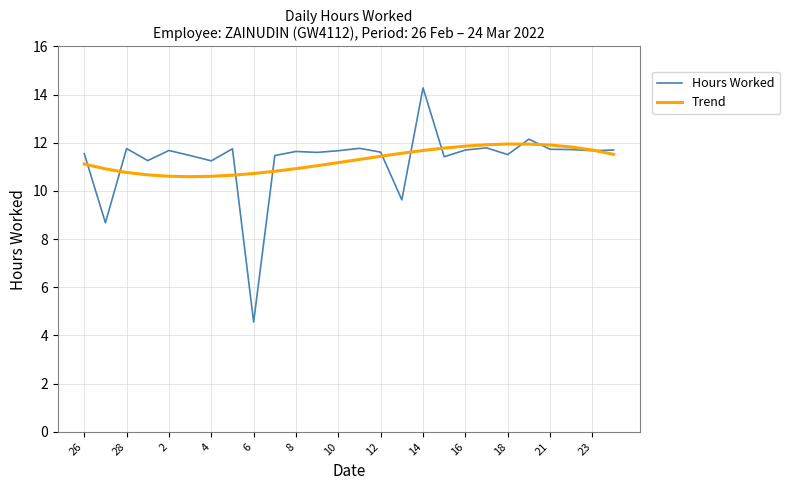

What is the maximum value for Trend?

11.9